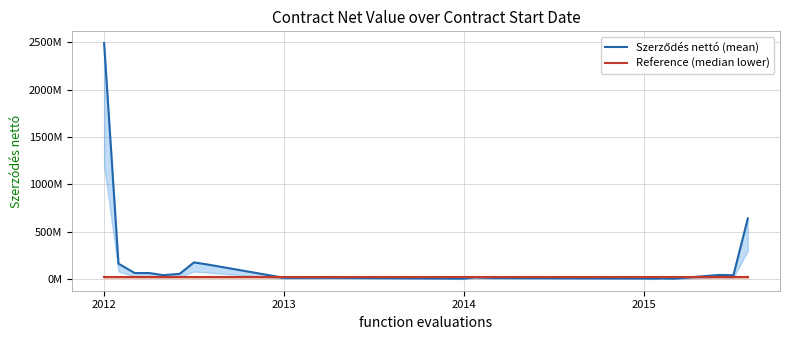

What is the sum of all Szerződés nettó (mean) values?

4037424441